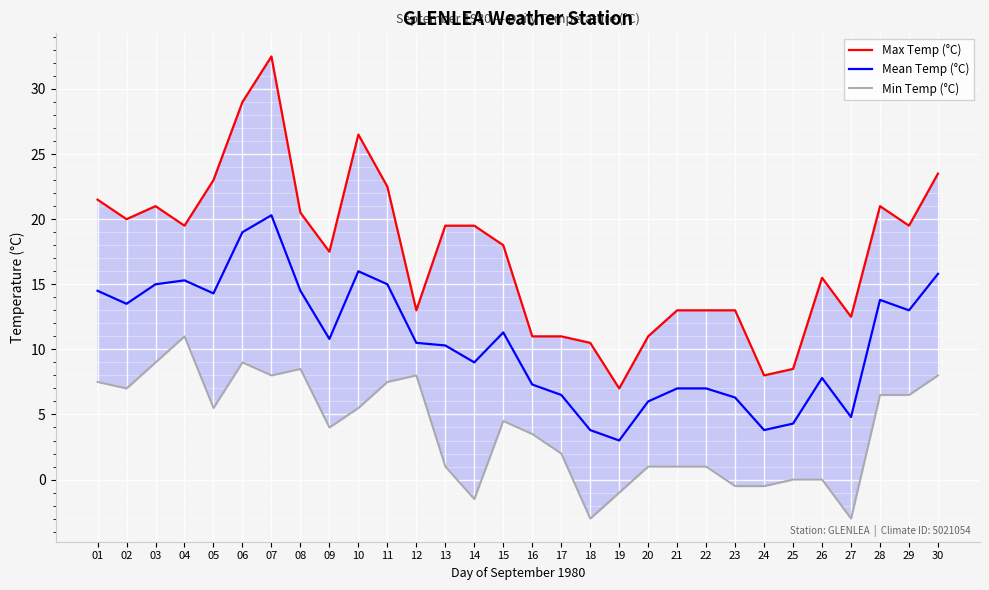

What are all the series names shown in the legend?

Max Temp (°C), Mean Temp (°C), Min Temp (°C)